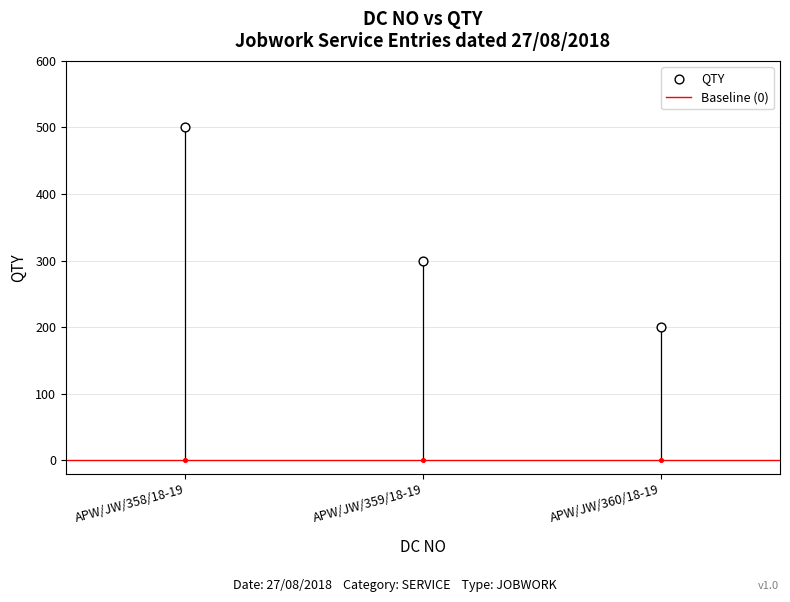

What is the ratio of the value at APW/JW/359/18-19 to the value at APW/JW/360/18-19?

1.5